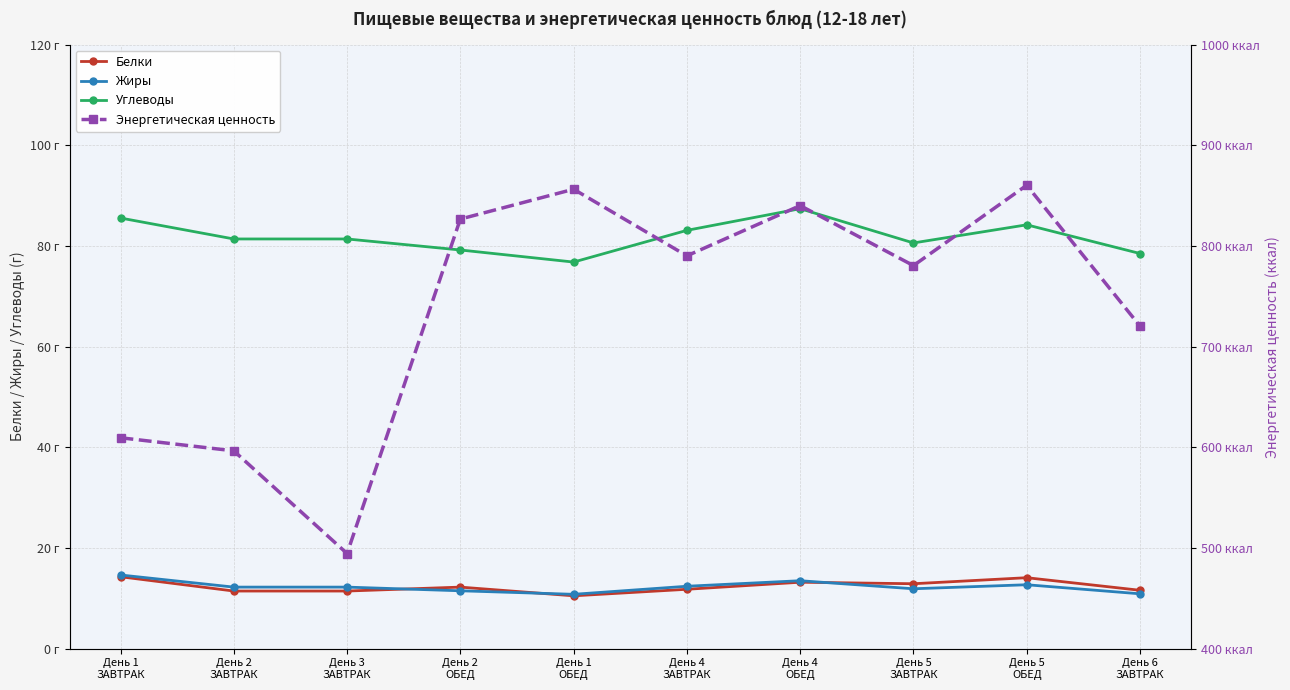

Reading right to left, extract all data points from this chart.

Белки: День 6
ЗАВТРАК=11.6	День 5
ОБЕД=14.1	День 5
ЗАВТРАК=12.9	День 4
ОБЕД=13.2	День 4
ЗАВТРАК=11.8	День 1
ОБЕД=10.5	День 2
ОБЕД=12.2	День 3
ЗАВТРАК=11.4	День 2
ЗАВТРАК=11.4	День 1
ЗАВТРАК=14.3
Жиры: День 6
ЗАВТРАК=10.9	День 5
ОБЕД=12.7	День 5
ЗАВТРАК=11.9	День 4
ОБЕД=13.5	День 4
ЗАВТРАК=12.4	День 1
ОБЕД=10.8	День 2
ОБЕД=11.5	День 3
ЗАВТРАК=12.2	День 2
ЗАВТРАК=12.2	День 1
ЗАВТРАК=14.6
Углеводы: День 6
ЗАВТРАК=78.5	День 5
ОБЕД=84.2	День 5
ЗАВТРАК=80.6	День 4
ОБЕД=87.4	День 4
ЗАВТРАК=83.1	День 1
ОБЕД=76.8	День 2
ОБЕД=79.2	День 3
ЗАВТРАК=81.4	День 2
ЗАВТРАК=81.4	День 1
ЗАВТРАК=85.5
Энергетическая ценность: День 6
ЗАВТРАК=720.4	День 5
ОБЕД=860.3	День 5
ЗАВТРАК=780.5	День 4
ОБЕД=840.1	День 4
ЗАВТРАК=790.2	День 1
ОБЕД=856.4	День 2
ОБЕД=826.7	День 3
ЗАВТРАК=494.5	День 2
ЗАВТРАК=596.5	День 1
ЗАВТРАК=609.5